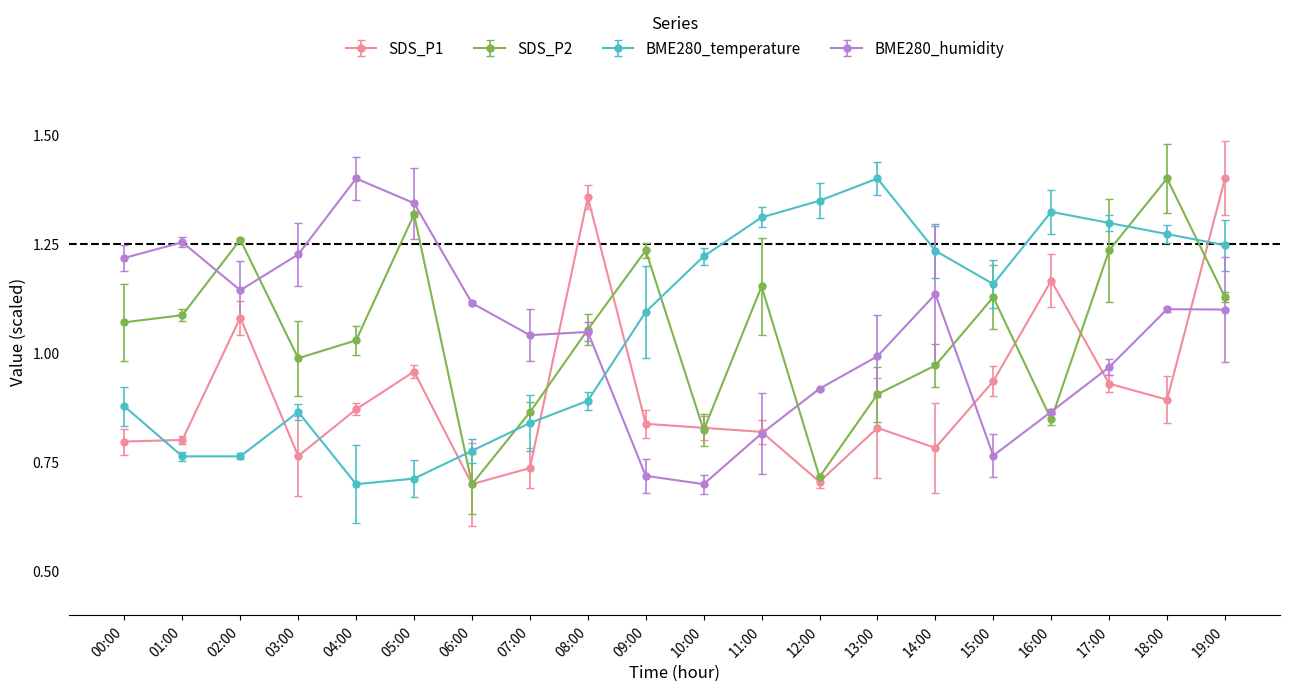

At which category does BME280_temperature reach its first local peak?

03:00